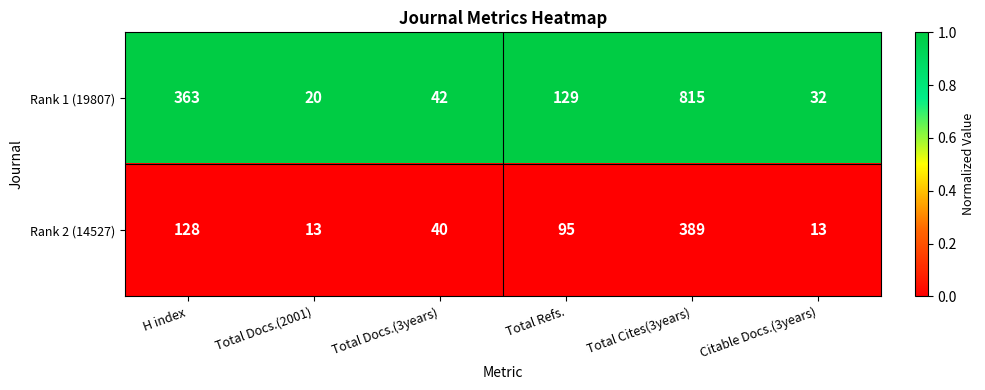

What is the spread (max minus min) of values at Total Cites(3years)?

426